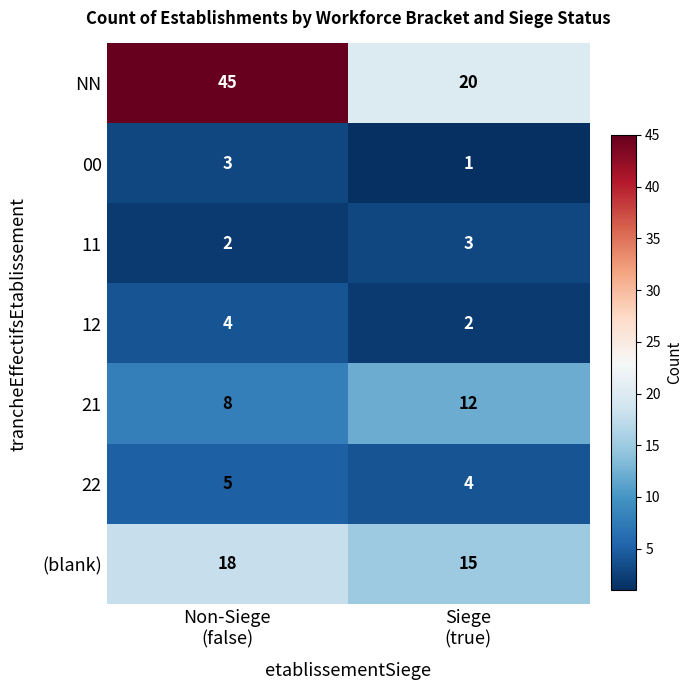

Rank the series at Non-Siege
(false) from lowest to highest value.

11, 00, 12, 22, 21, (blank), NN